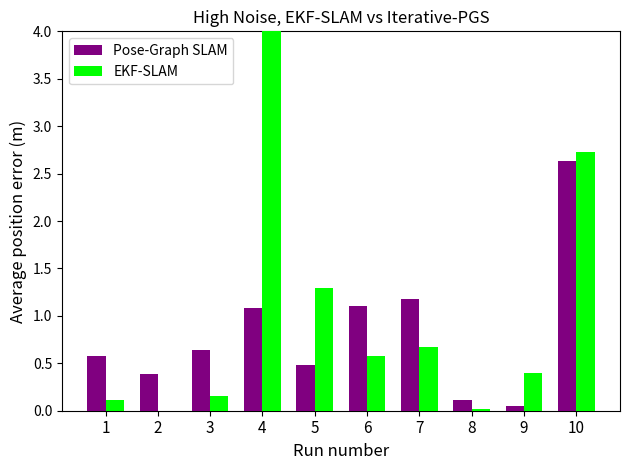

Where is EKF-SLAM nearest to the value 2?

5